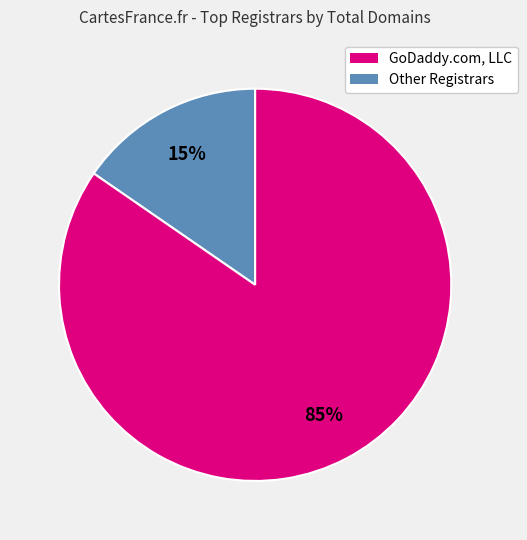

Does any single category account for the majority?

Yes